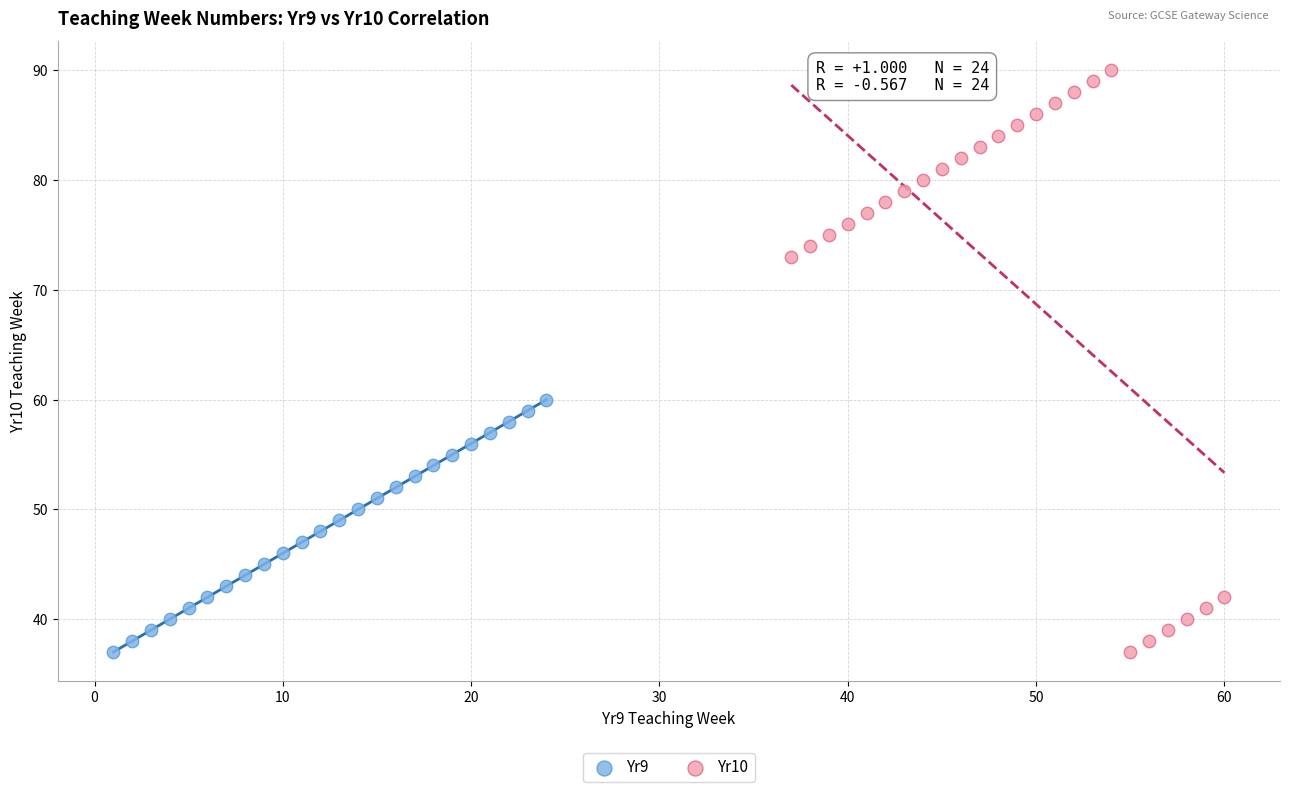

Which series has the widest spread of Y values?

Yr10